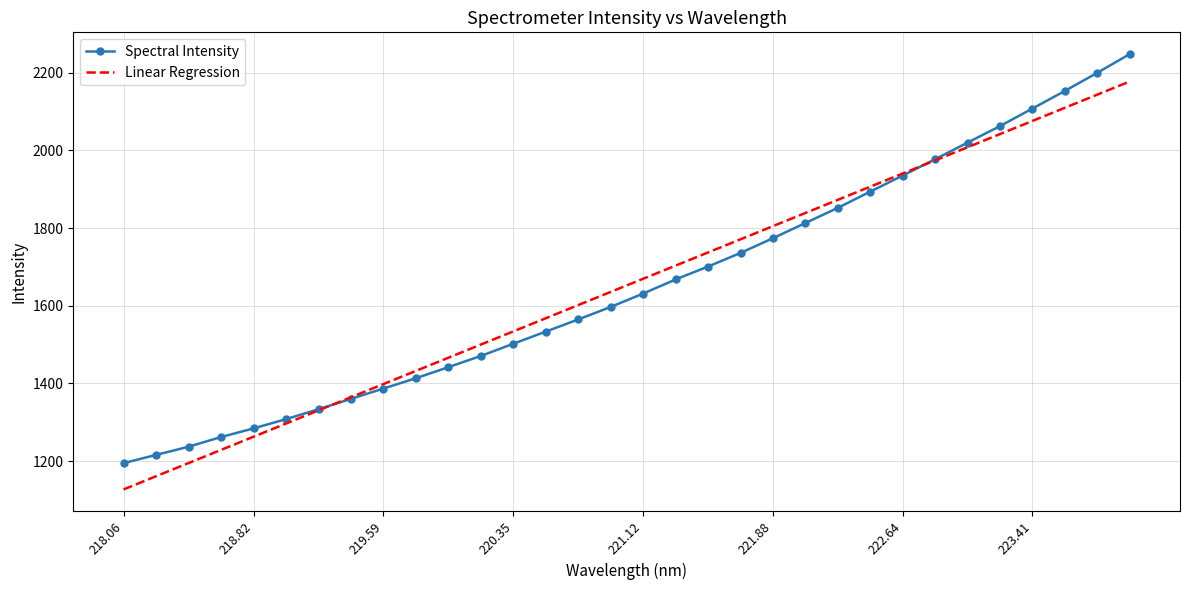

What is the minimum value shown in the chart?

1126.8